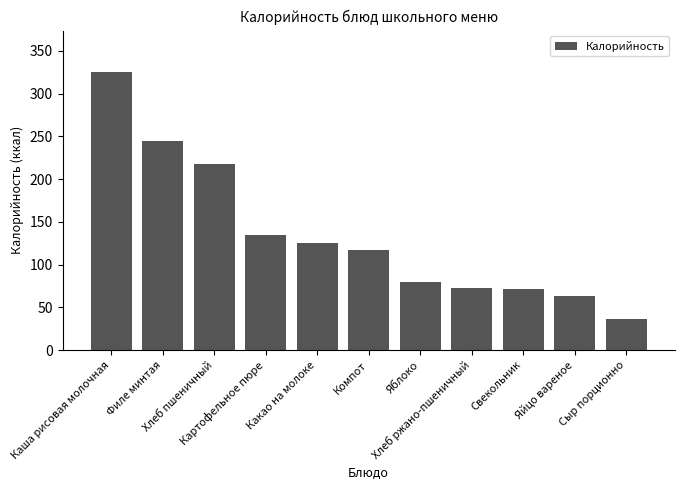

What is the difference between the second highest and second lowest values?

182.2